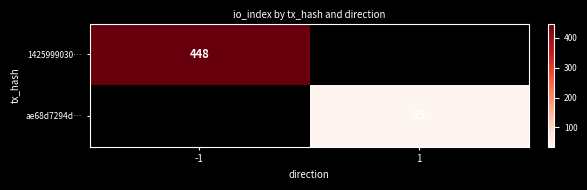

Between 1 and -1, which is larger?

-1